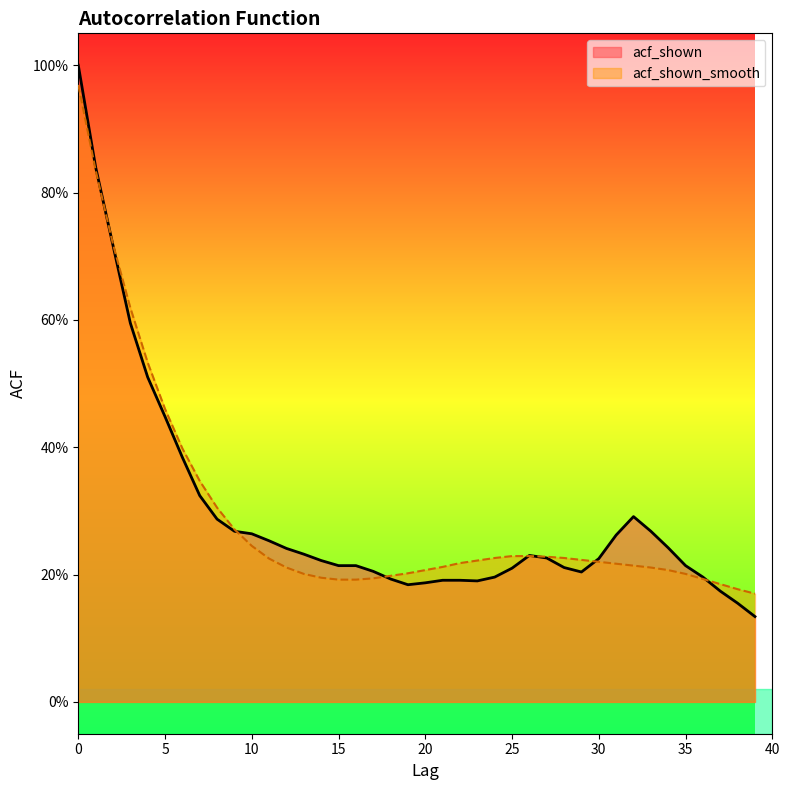

What is the difference between the second highest and second lowest values in the acf_shown series?

0.7